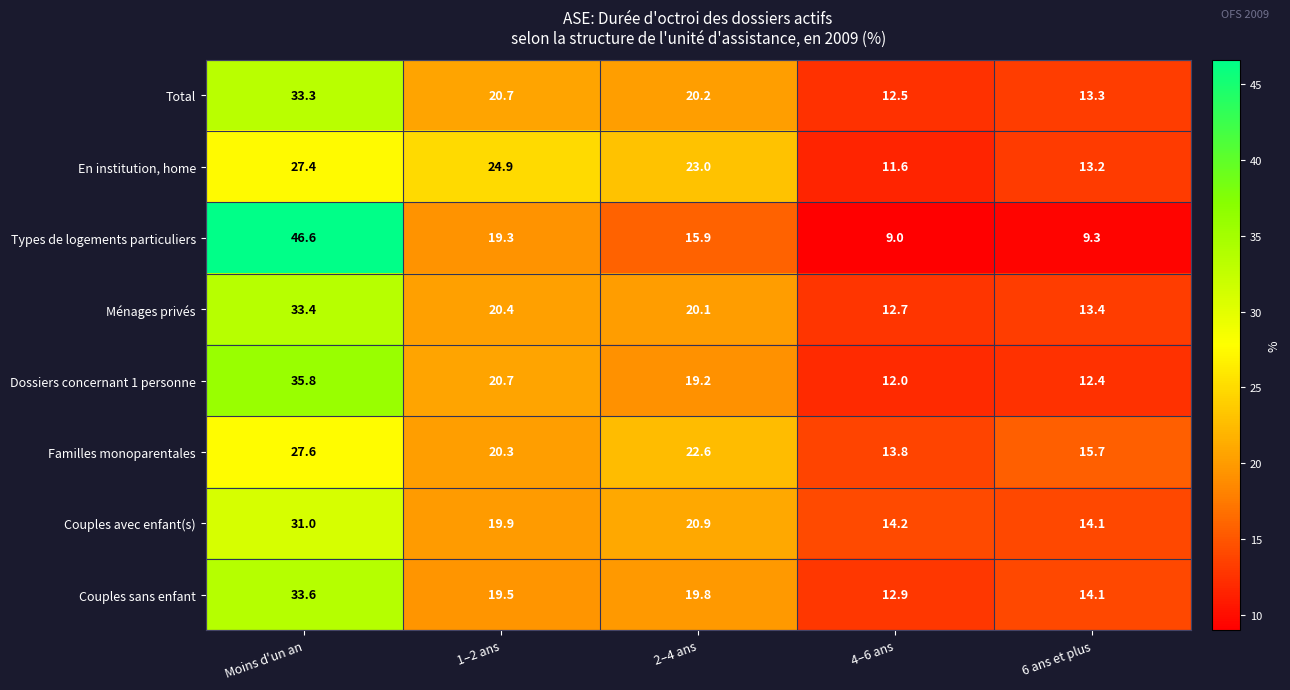

What is the difference between the second highest and second lowest values in the Types de logements particuliers series?

10.0